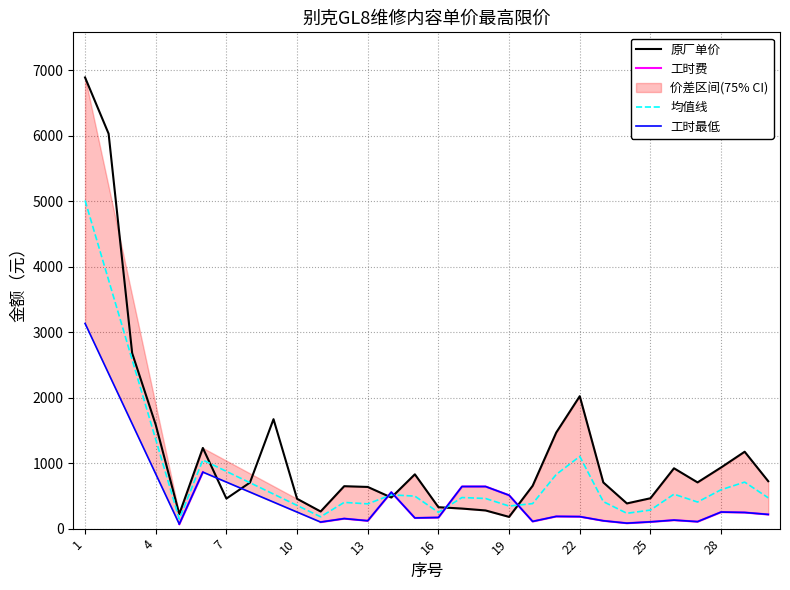

What is the change in value from 10 to 12?

+192.5